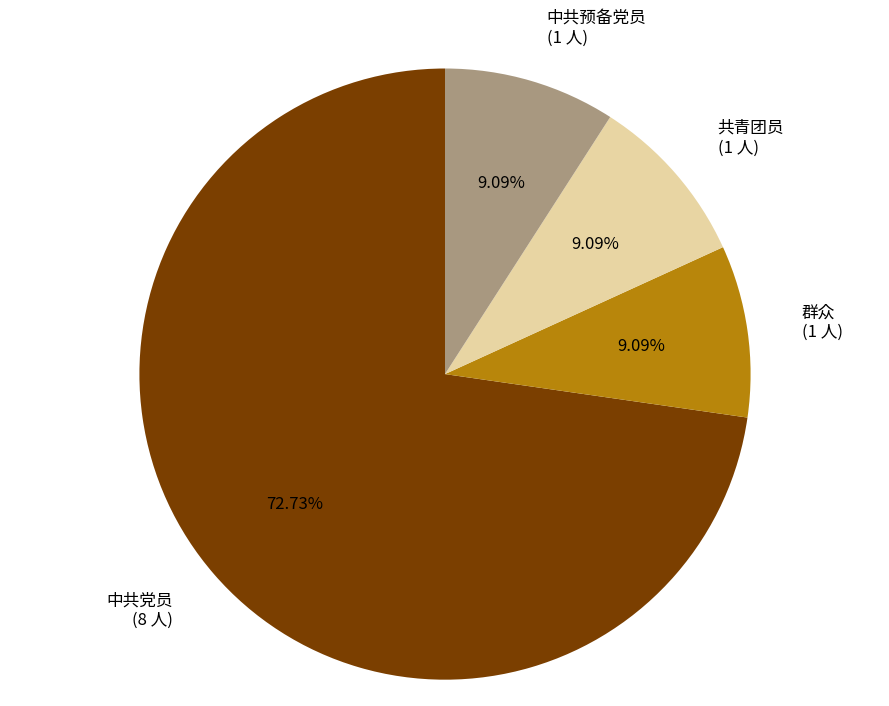

Which has a higher value, 中共党员 or 中共预备党员?

中共党员